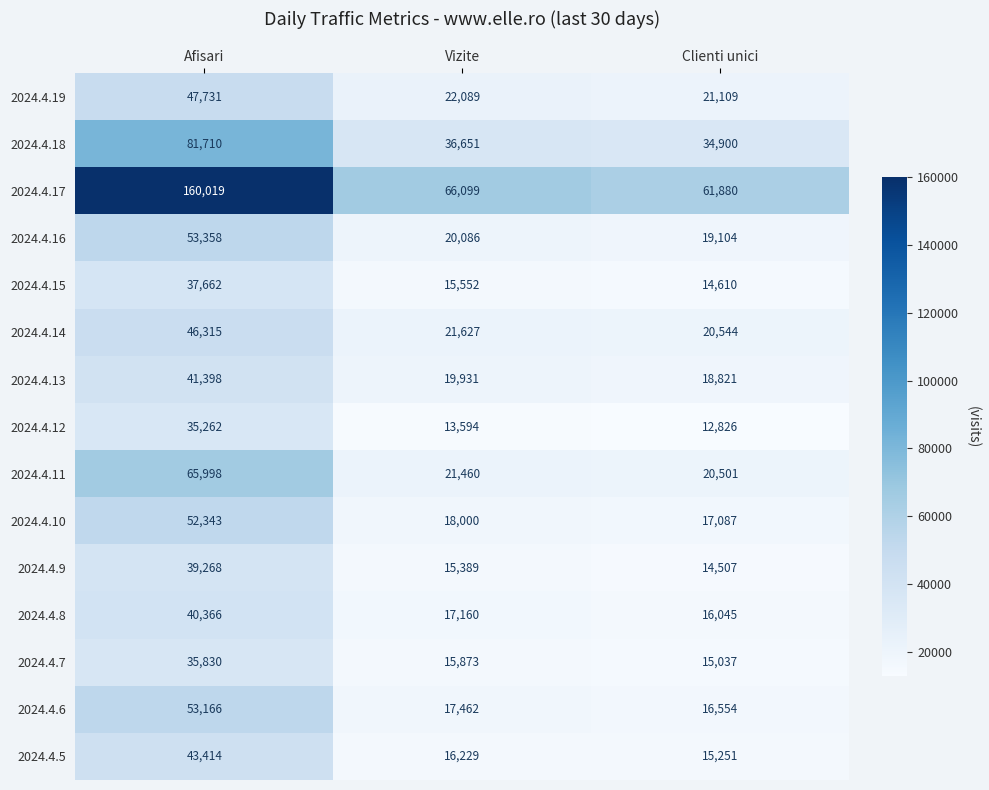

At which category is the sum across all series the highest?

Afisari